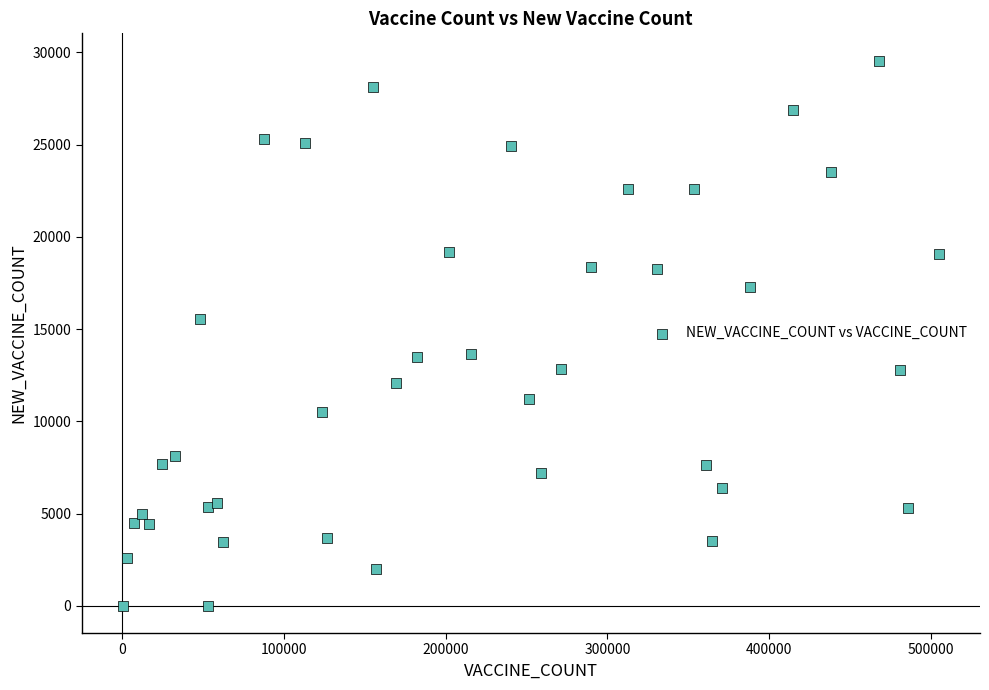

What Y value in the scatter plot is closest to 14780?

15560